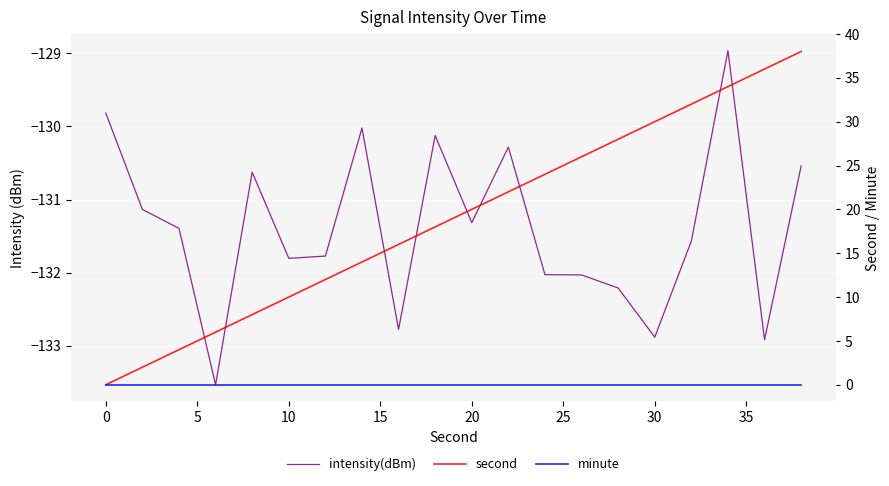

What are all the series names shown in the legend?

intensity(dBm), second, minute